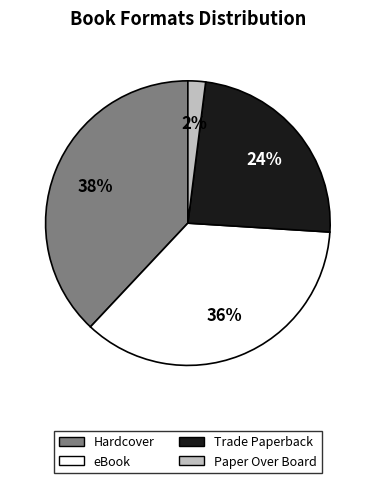

Is the sum of eBook and Trade Paperback greater than half?

Yes